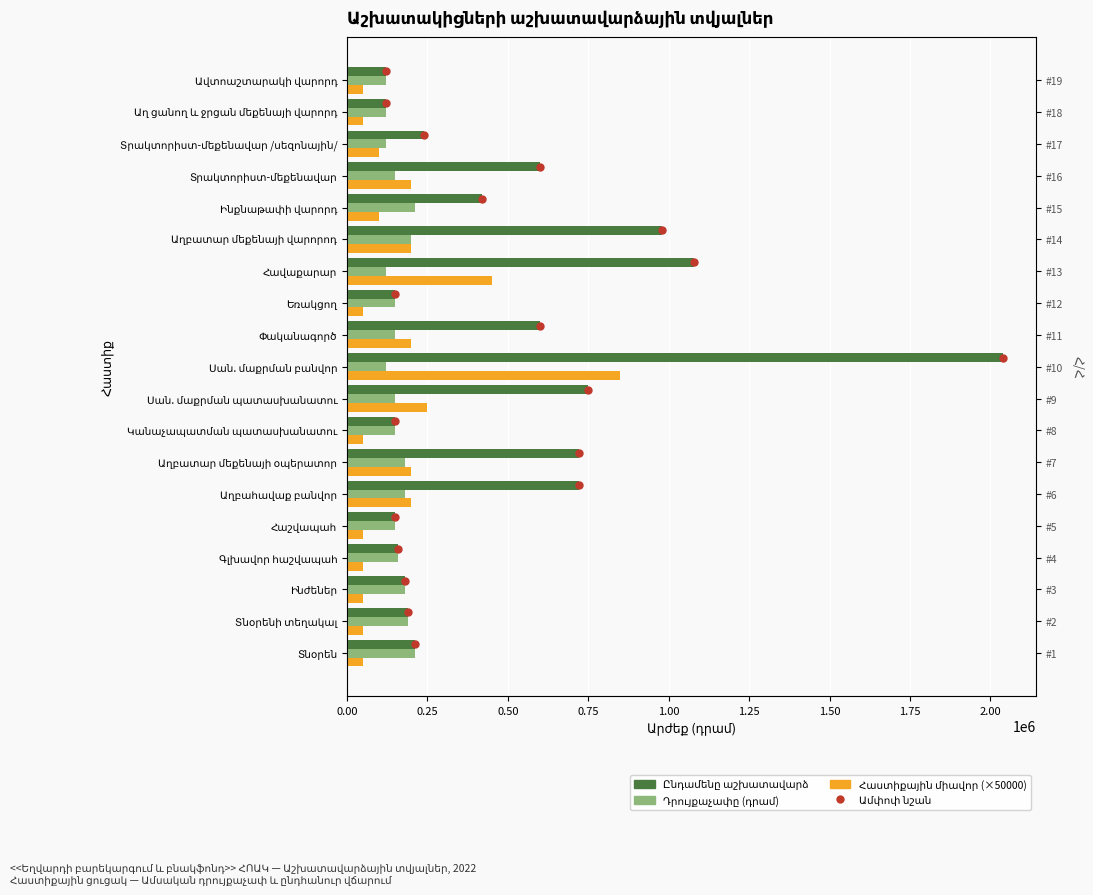

How many bars are there in total?

57